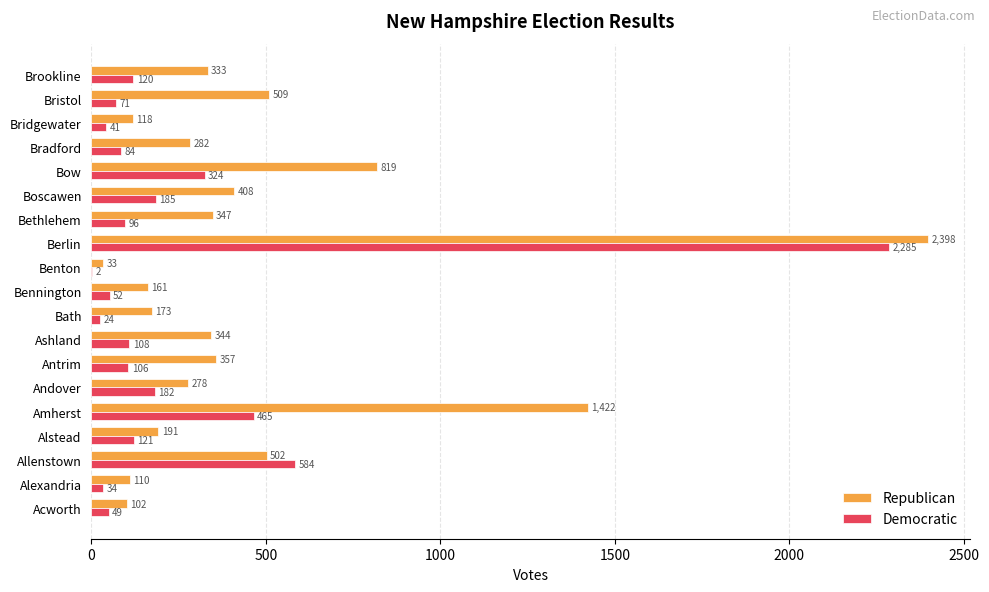

Where is Republican nearest to the value 1215?

Amherst